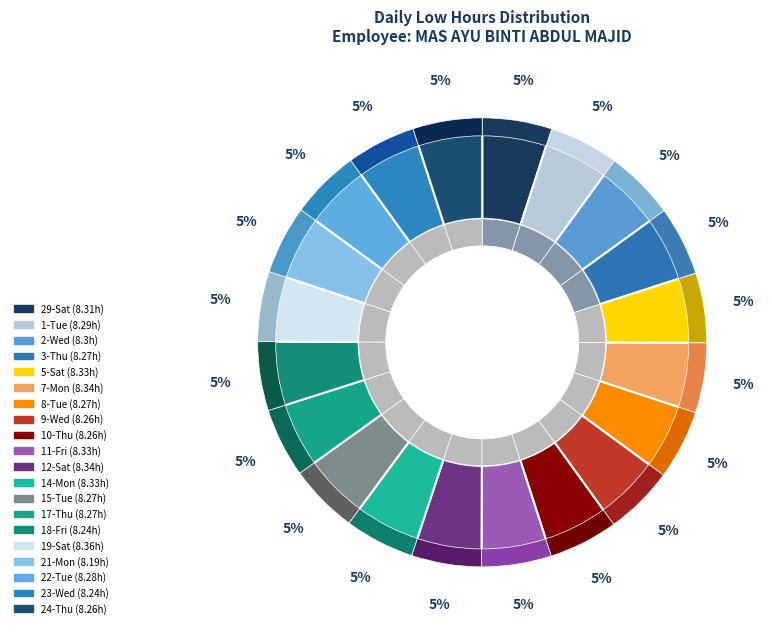

Which category has the smallest portion of the pie?

21-Mon